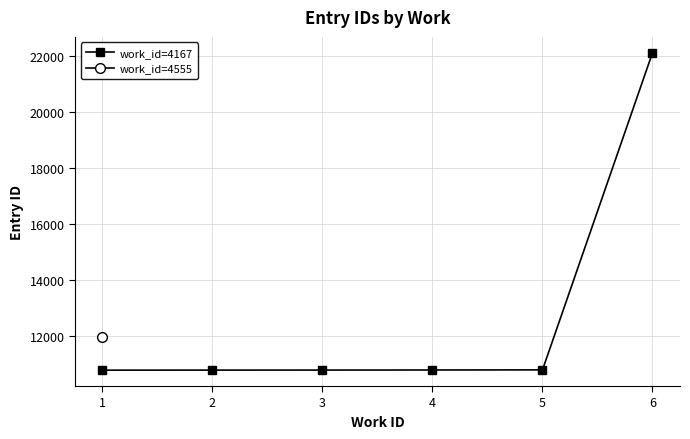

True or false: there are more than 1 points higher than both neighbors.

False